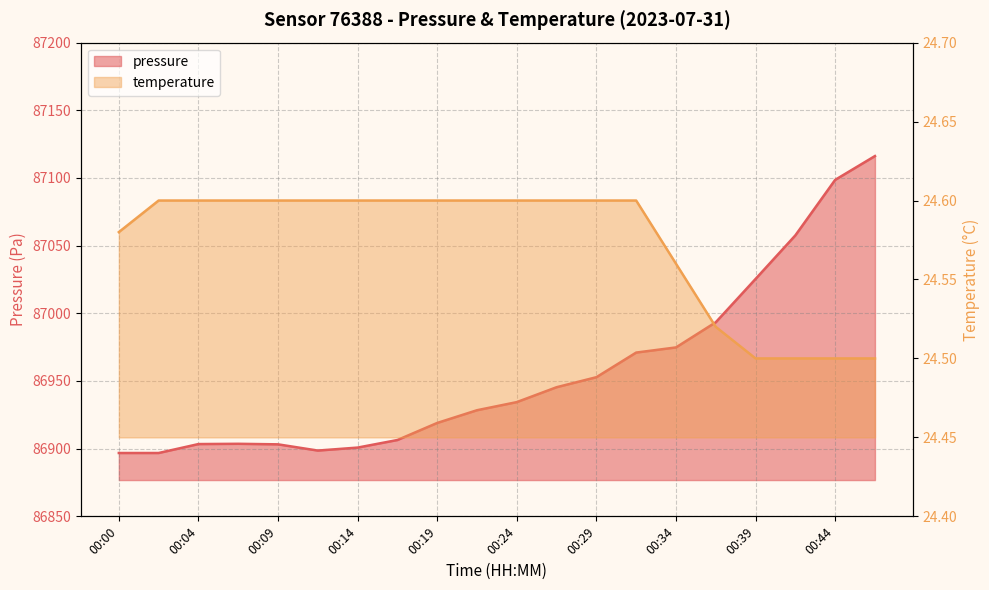

Rank the series by their average value, from highest to lowest.

pressure, temperature